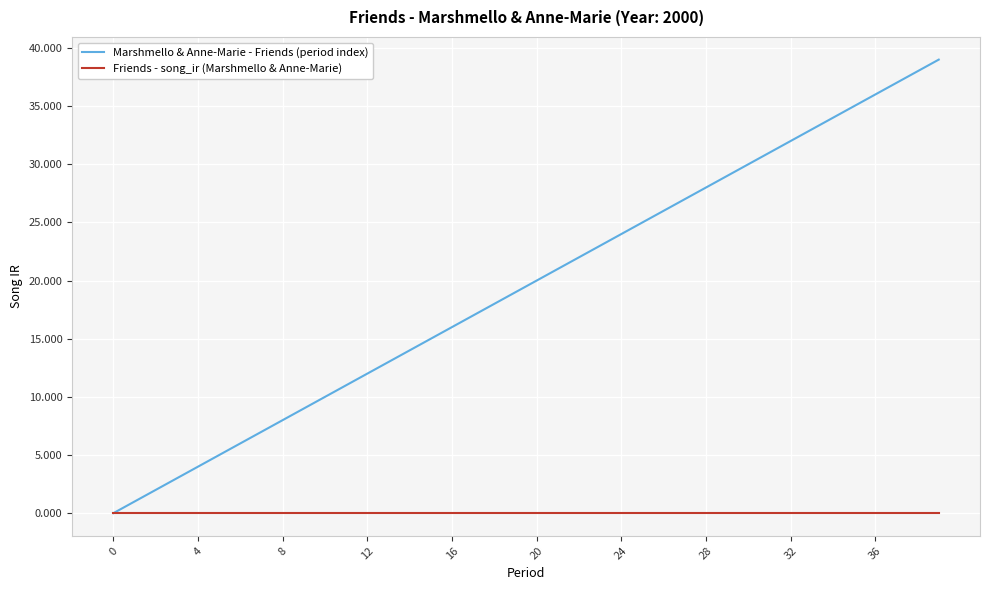

Does the chart display data point markers on the line(s)?

No